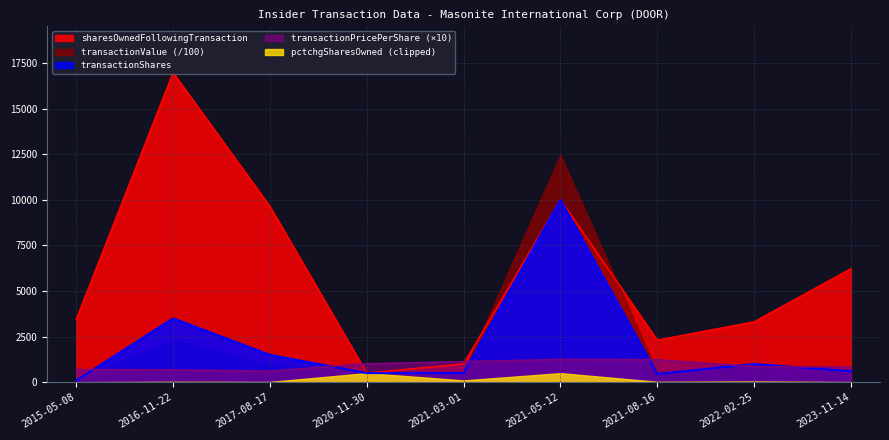

Which category has the lowest value across all series?

2015-05-08